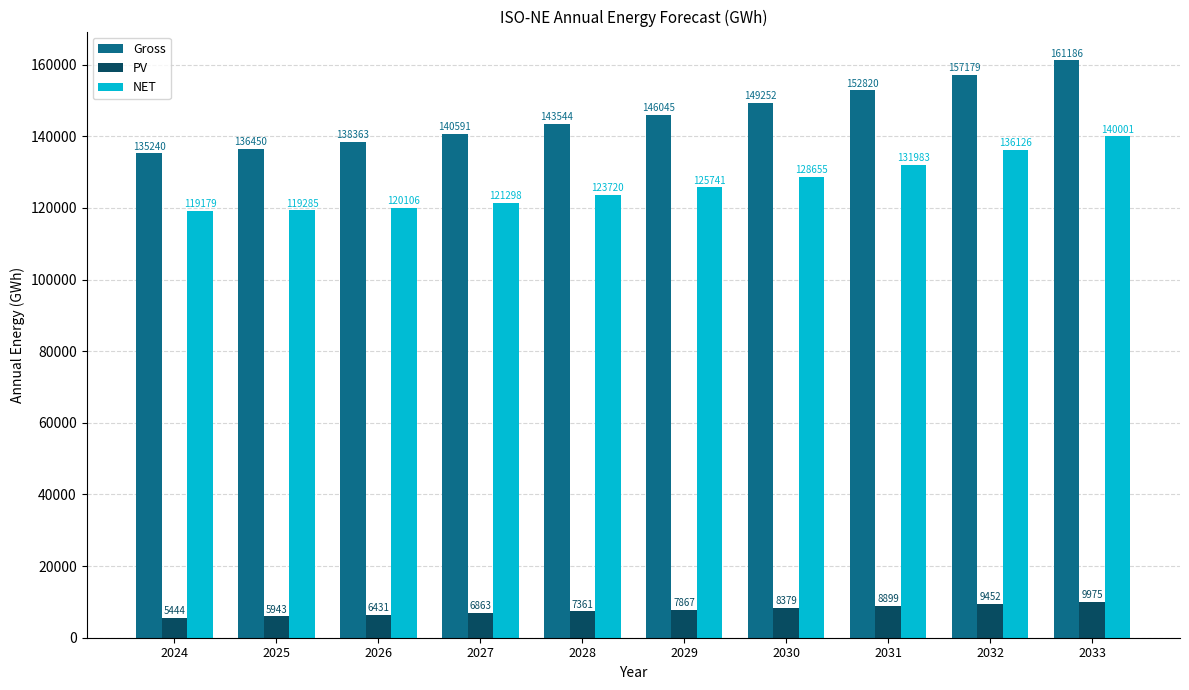

What is the minimum value shown in the chart?

5444